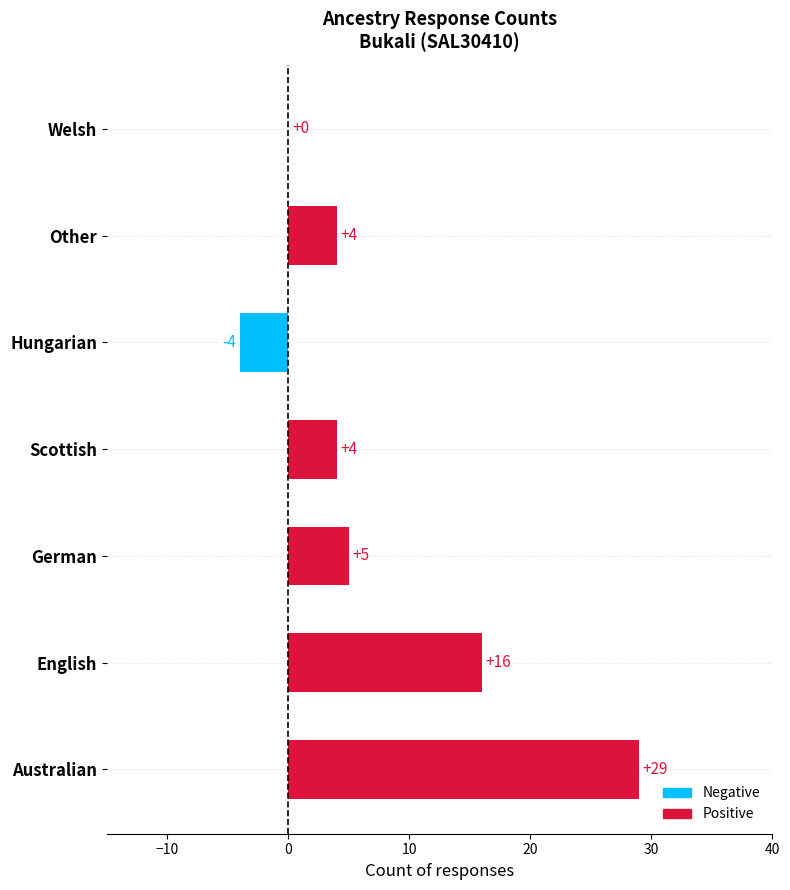

What is the sum of the values at Australian and Hungarian?

25